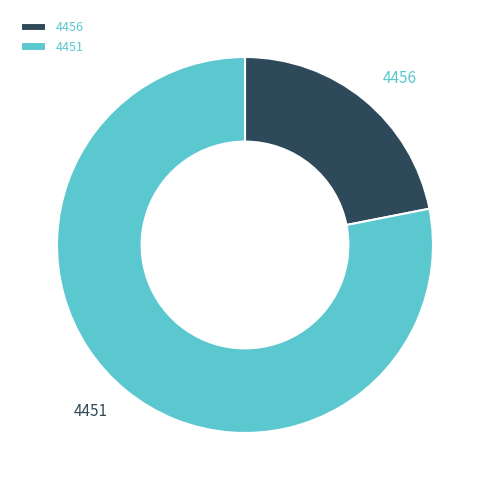

Which slice is the largest?

4451